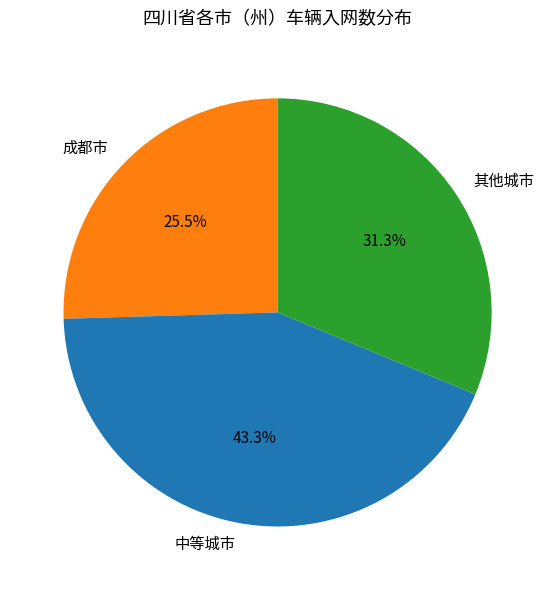

Which category has the biggest portion of the pie?

中等城市